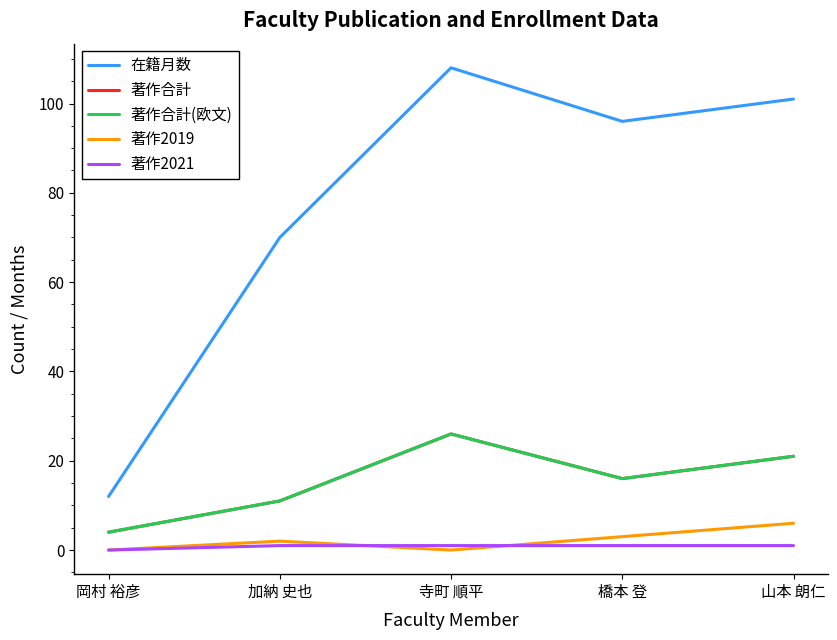

Does the chart have visible grid lines?

No